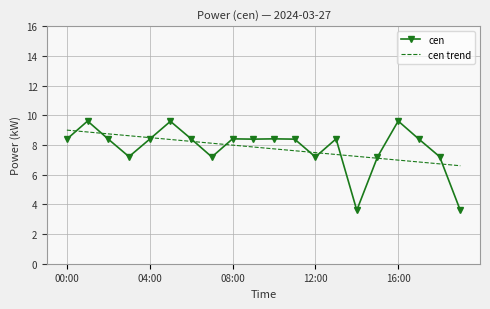

What is the minimum value for cen?

3.6